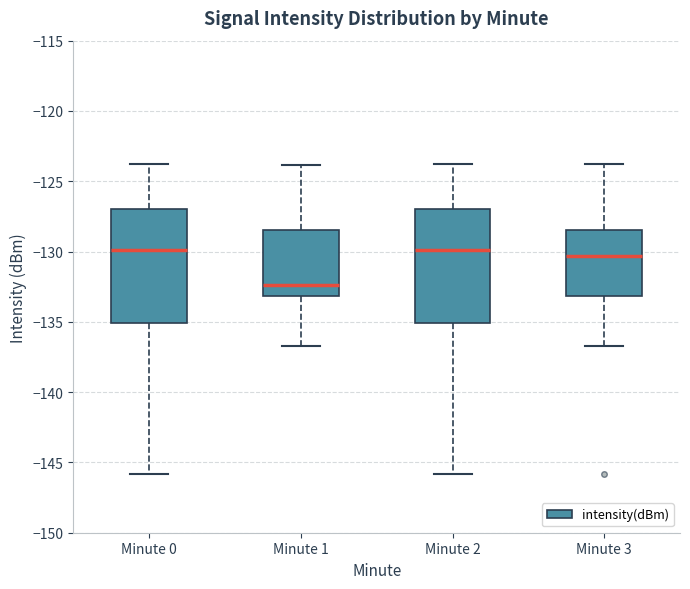

Where does the lower whisker of the box for Minute 2 end on the y-axis? The values are not printed on the chart, so give them approximately, as read against the axis.

-146.0